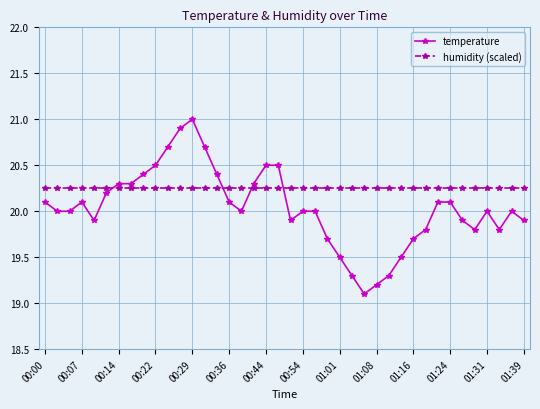

How many distinct data groups are displayed?

2